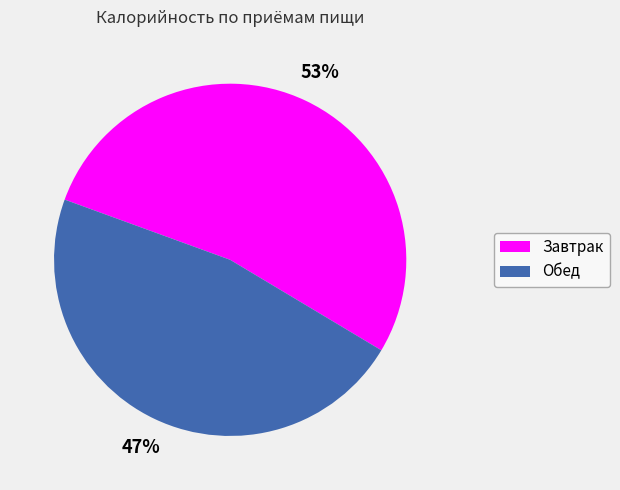

To the nearest percent, what percentage of the pie is Обед?

47%